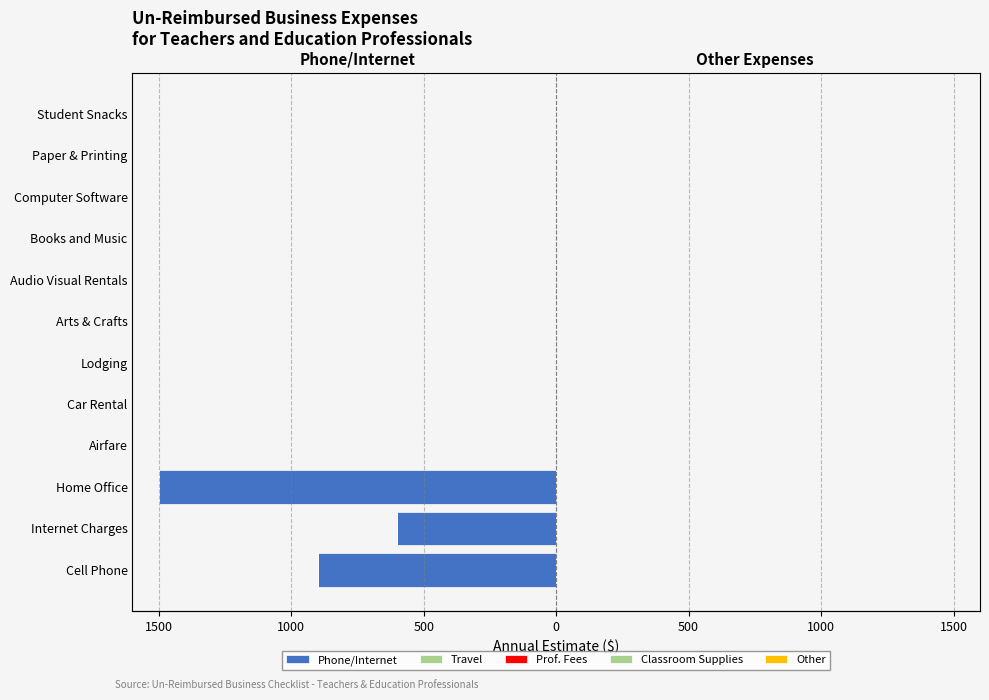

How many series are shown in this chart?

5